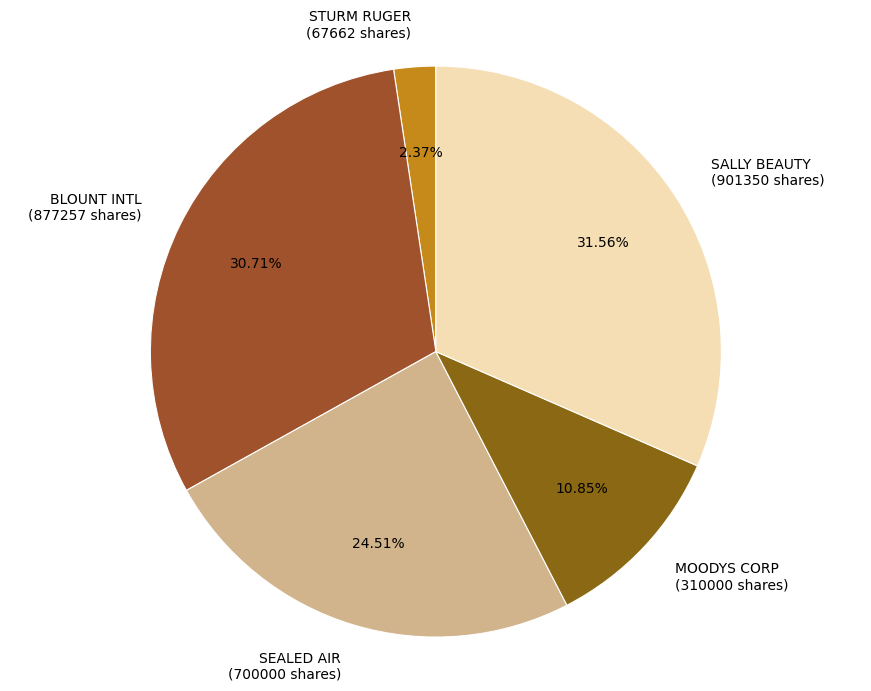

Is there any slice that represents more than half of the pie?

No